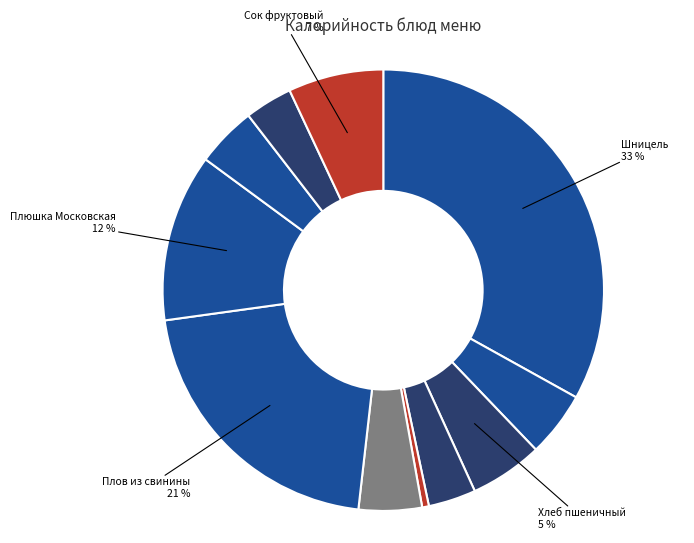

Which category has the biggest portion of the pie?

Шницель (гор.блюдо)